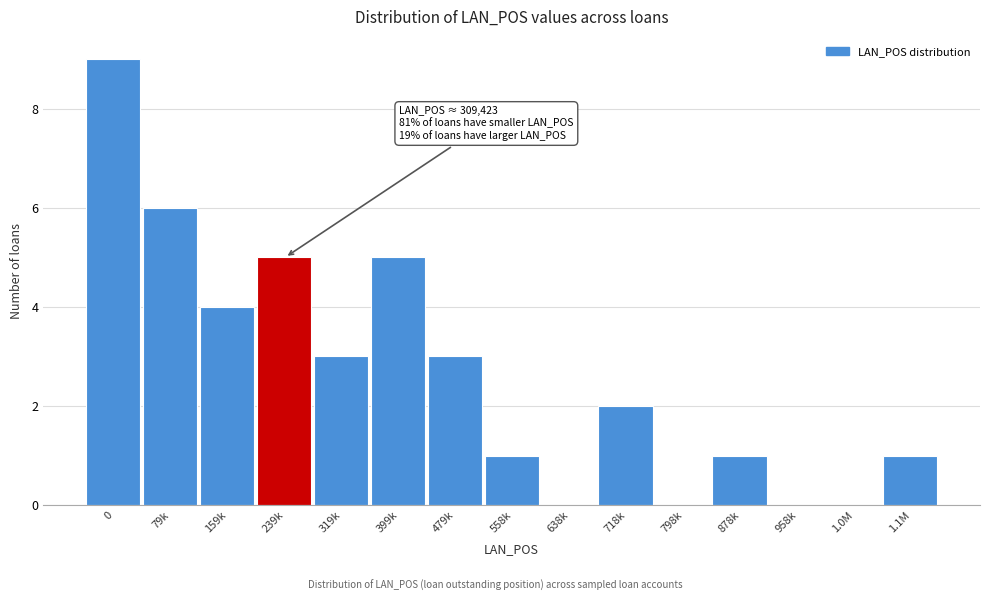

Reading left to right, transcribe all the data shown in this chart.

0=9	79k=6	159k=4	239k=5	319k=3	399k=5	479k=3	558k=1	638k=0	718k=2	798k=0	878k=1	958k=0	1.0M=0	1.1M=1